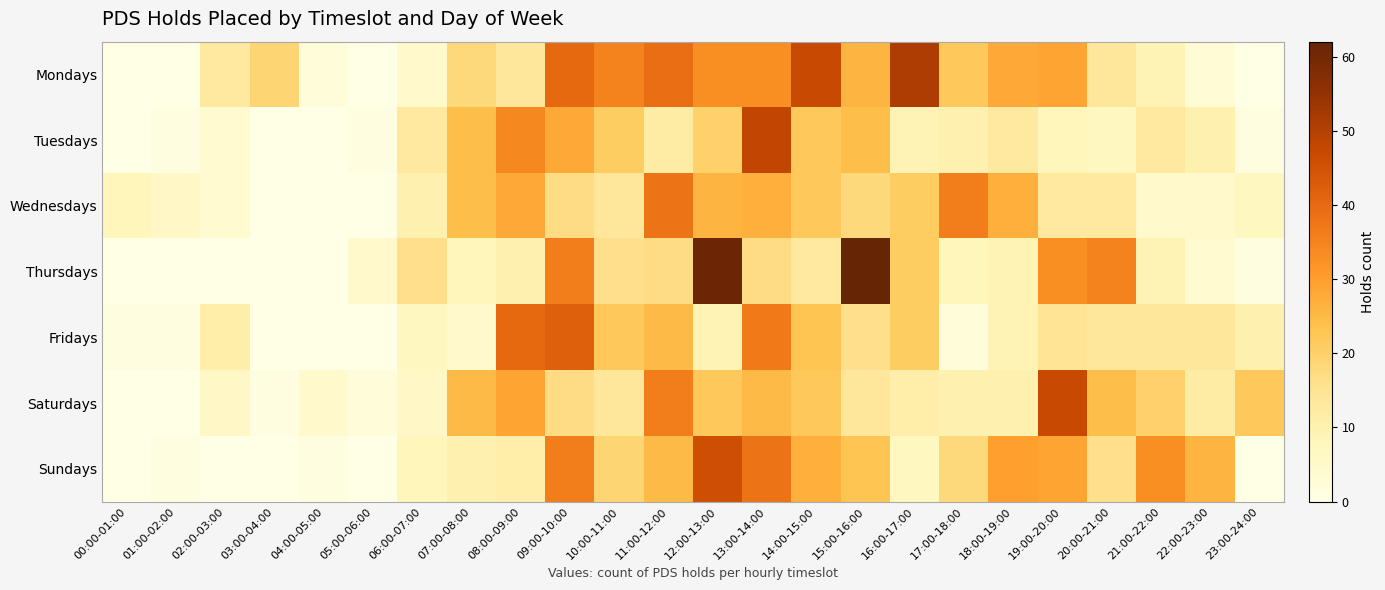

Reading right to left, list all the values displayed in this chart.

Mondays: 23:00-24:00=0	22:00-23:00=3	21:00-22:00=9	20:00-21:00=14	19:00-20:00=29	18:00-19:00=28	17:00-18:00=22	16:00-17:00=51	15:00-16:00=26	14:00-15:00=47	13:00-14:00=33	12:00-13:00=33	11:00-12:00=39	10:00-11:00=35	09:00-10:00=40	08:00-09:00=14	07:00-08:00=18	06:00-07:00=5	05:00-06:00=0	04:00-05:00=2	03:00-04:00=19	02:00-03:00=13	01:00-02:00=0	00:00-01:00=0
Tuesdays: 23:00-24:00=1	22:00-23:00=10	21:00-22:00=13	20:00-21:00=7	19:00-20:00=8	18:00-19:00=13	17:00-18:00=10	16:00-17:00=9	15:00-16:00=24	14:00-15:00=22	13:00-14:00=48	12:00-13:00=20	11:00-12:00=12	10:00-11:00=21	09:00-10:00=28	08:00-09:00=34	07:00-08:00=24	06:00-07:00=13	05:00-06:00=1	04:00-05:00=0	03:00-04:00=0	02:00-03:00=4	01:00-02:00=1	00:00-01:00=0
Wednesdays: 23:00-24:00=7	22:00-23:00=5	21:00-22:00=5	20:00-21:00=13	19:00-20:00=13	18:00-19:00=27	17:00-18:00=36	16:00-17:00=21	15:00-16:00=18	14:00-15:00=22	13:00-14:00=27	12:00-13:00=26	11:00-12:00=38	10:00-11:00=14	09:00-10:00=17	08:00-09:00=28	07:00-08:00=24	06:00-07:00=10	05:00-06:00=0	04:00-05:00=0	03:00-04:00=0	02:00-03:00=4	01:00-02:00=6	00:00-01:00=8
Thursdays: 23:00-24:00=1	22:00-23:00=4	21:00-22:00=9	20:00-21:00=35	19:00-20:00=33	18:00-19:00=9	17:00-18:00=8	16:00-17:00=21	15:00-16:00=62	14:00-15:00=13	13:00-14:00=17	12:00-13:00=61	11:00-12:00=17	10:00-11:00=16	09:00-10:00=36	08:00-09:00=10	07:00-08:00=8	06:00-07:00=16	05:00-06:00=5	04:00-05:00=0	03:00-04:00=0	02:00-03:00=0	01:00-02:00=0	00:00-01:00=0
Fridays: 23:00-24:00=10	22:00-23:00=14	21:00-22:00=14	20:00-21:00=14	19:00-20:00=15	18:00-19:00=9	17:00-18:00=2	16:00-17:00=21	15:00-16:00=16	14:00-15:00=23	13:00-14:00=37	12:00-13:00=9	11:00-12:00=25	10:00-11:00=22	09:00-10:00=42	08:00-09:00=40	07:00-08:00=5	06:00-07:00=7	05:00-06:00=0	04:00-05:00=0	03:00-04:00=0	02:00-03:00=11	01:00-02:00=1	00:00-01:00=1
Saturdays: 23:00-24:00=22	22:00-23:00=12	21:00-22:00=20	20:00-21:00=24	19:00-20:00=47	18:00-19:00=10	17:00-18:00=10	16:00-17:00=11	15:00-16:00=14	14:00-15:00=22	13:00-14:00=25	12:00-13:00=22	11:00-12:00=36	10:00-11:00=14	09:00-10:00=17	08:00-09:00=29	07:00-08:00=25	06:00-07:00=6	05:00-06:00=2	04:00-05:00=5	03:00-04:00=1	02:00-03:00=6	01:00-02:00=0	00:00-01:00=0
Sundays: 23:00-24:00=0	22:00-23:00=26	21:00-22:00=33	20:00-21:00=16	19:00-20:00=29	18:00-19:00=30	17:00-18:00=18	16:00-17:00=7	15:00-16:00=23	14:00-15:00=27	13:00-14:00=38	12:00-13:00=46	11:00-12:00=25	10:00-11:00=19	09:00-10:00=36	08:00-09:00=11	07:00-08:00=10	06:00-07:00=8	05:00-06:00=0	04:00-05:00=1	03:00-04:00=0	02:00-03:00=0	01:00-02:00=1	00:00-01:00=0